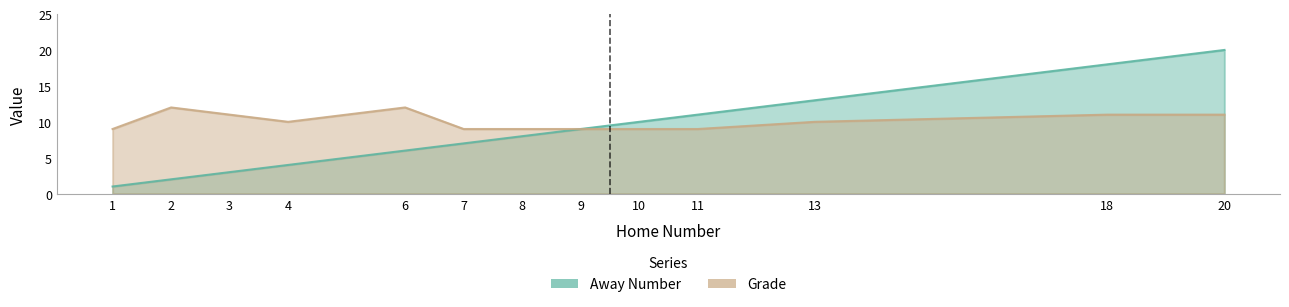

Is it true that Grade equals 9 at 8?

True